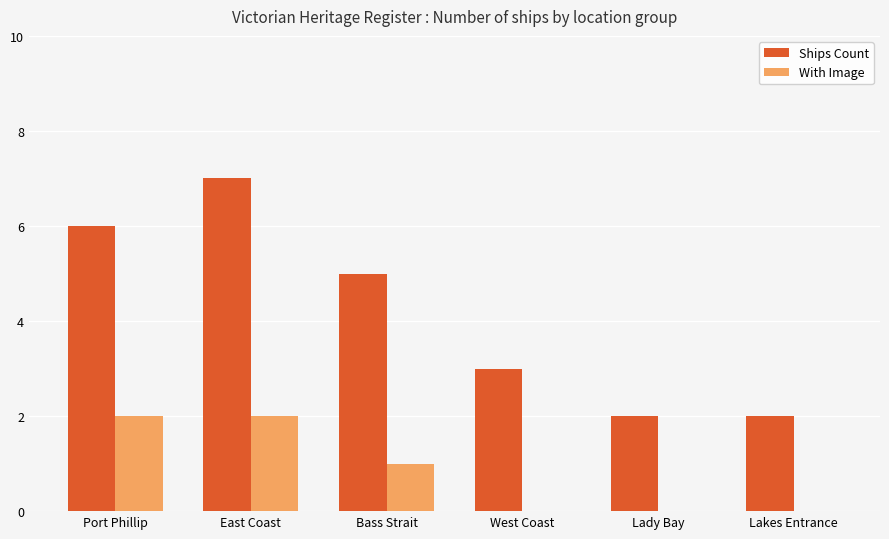

What is the sum of all Ships Count values?

25